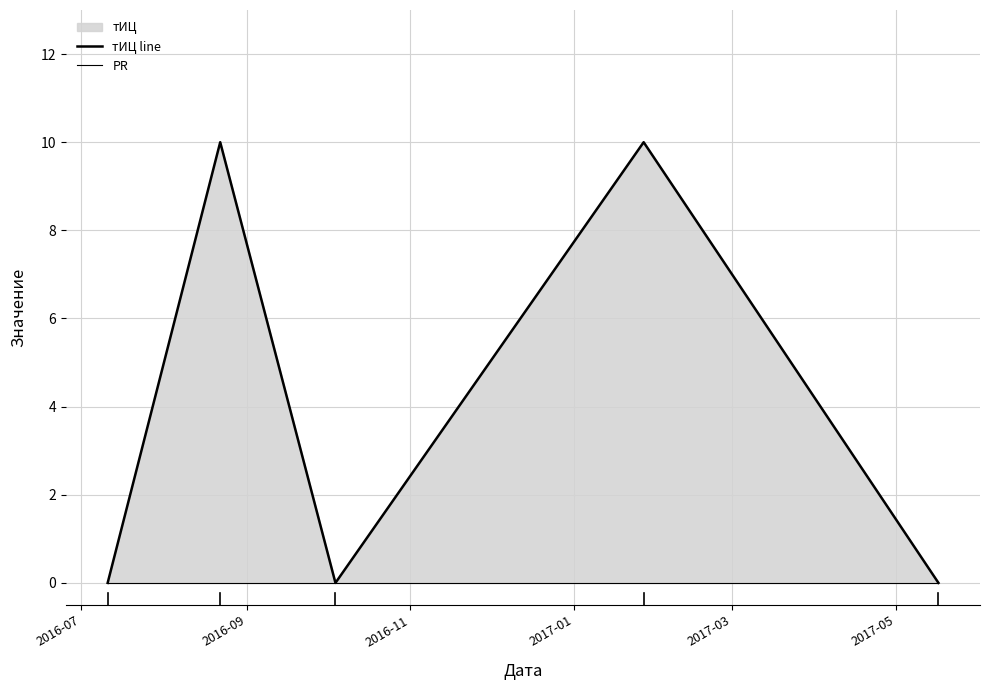

What is the difference between the highest and lowest values at 2017-01?

10